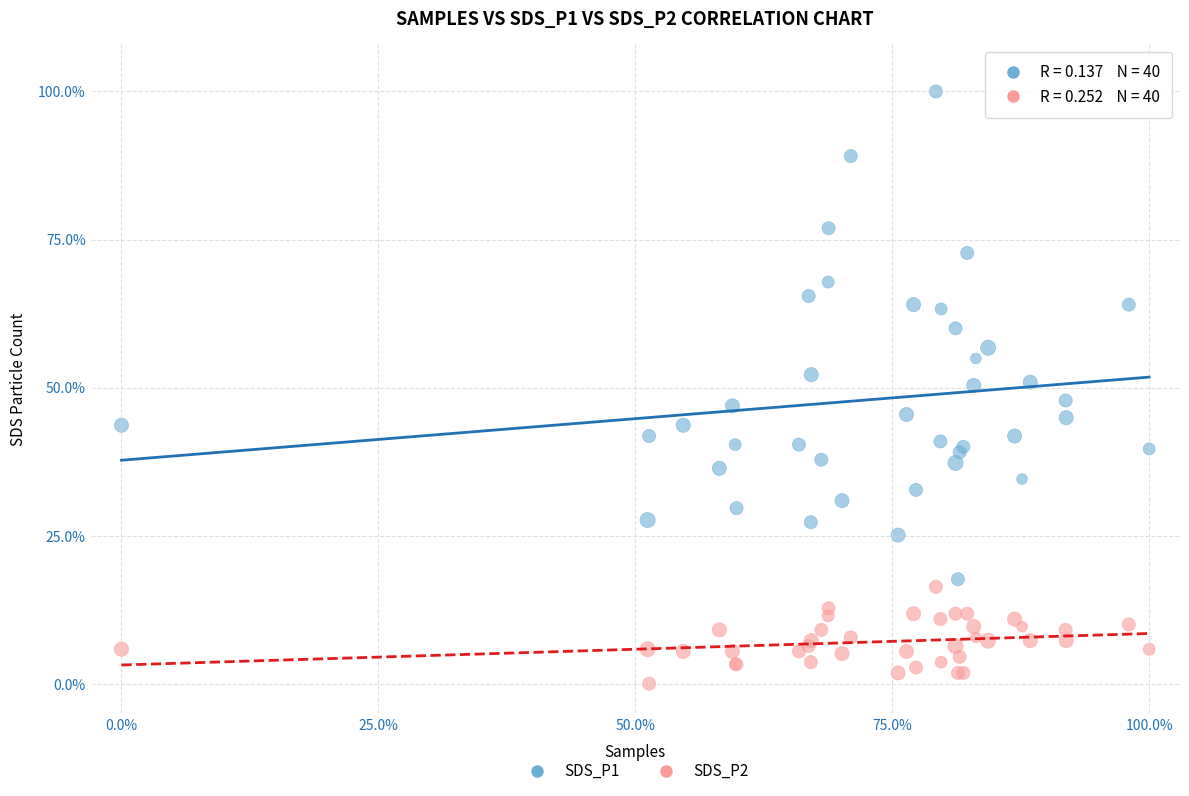

Which series has the largest Y range (max minus min)?

SDS_P1